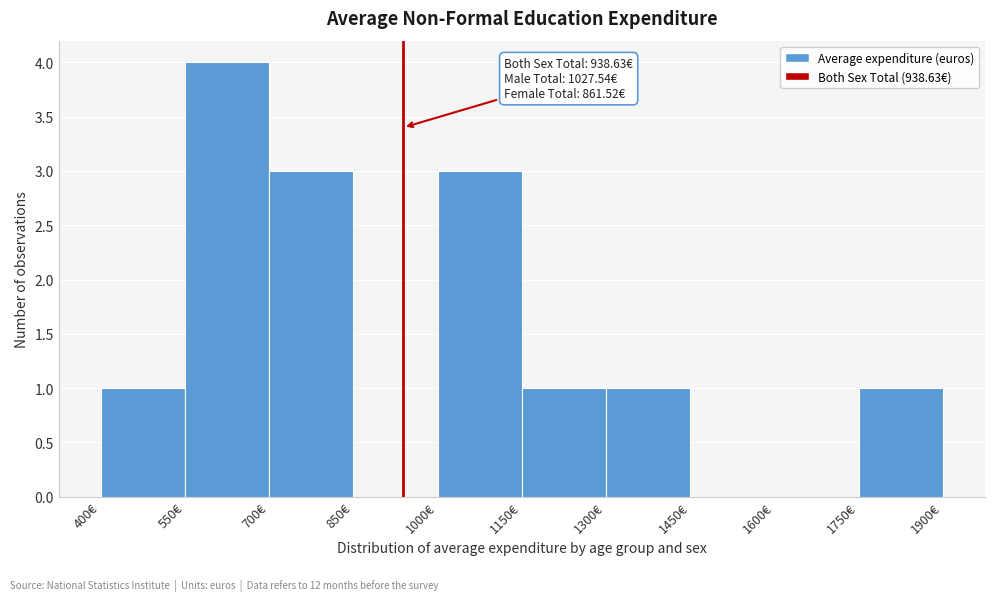

Over which range of the x-axis is the bar tallest?

550 to 700